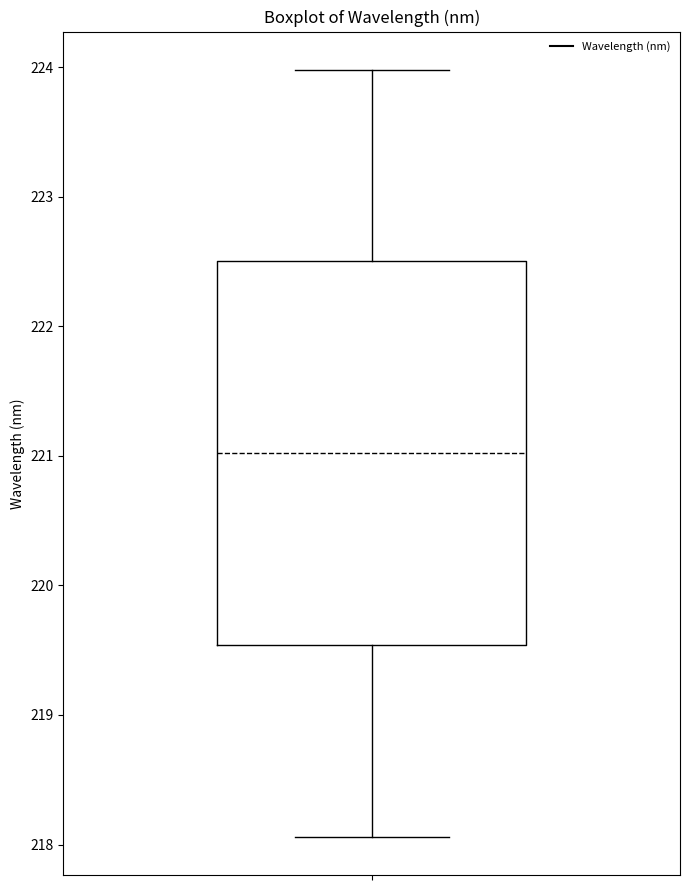

Read this box plot against the y-axis: the position of the median line, the range covered by the box, and the ends of both whiskers. The values are not printed on the chart, so give them approximately, as read against the axis.

median 221.0, box 219.5 to 222.5, whiskers 218.1 to 224.0